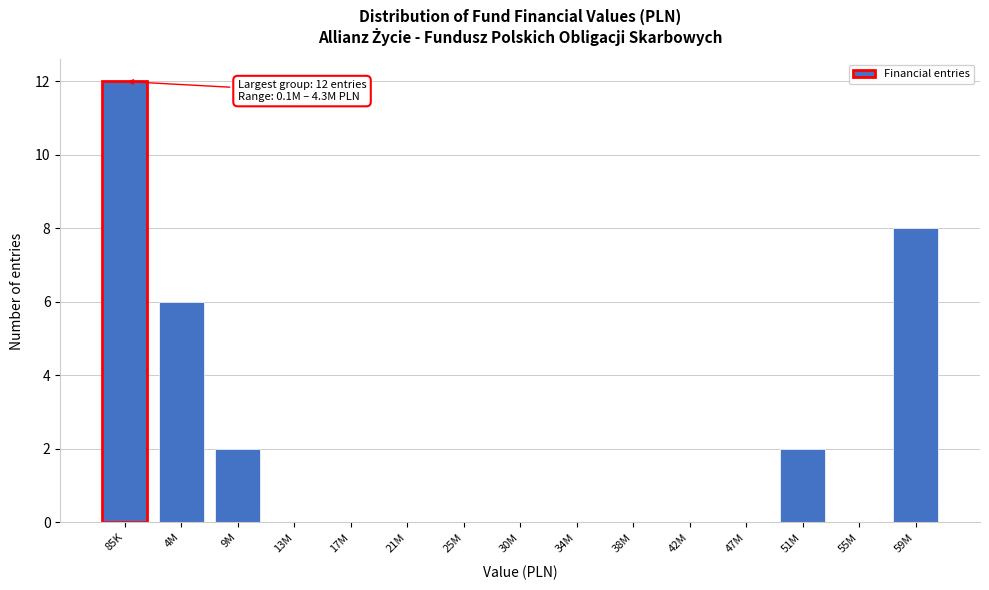

Reading right to left, extract all data points from this chart.

59M=8	55M=0	51M=2	47M=0	42M=0	38M=0	34M=0	30M=0	25M=0	21M=0	17M=0	13M=0	9M=2	4M=6	85K=12